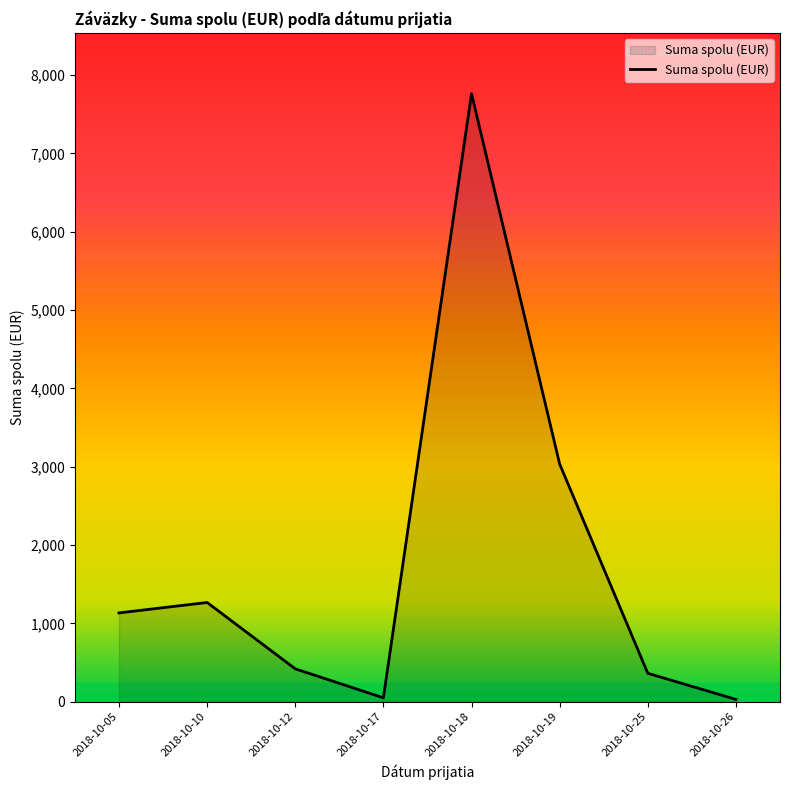

At which category does the data reach its first local valley?

2018-10-17